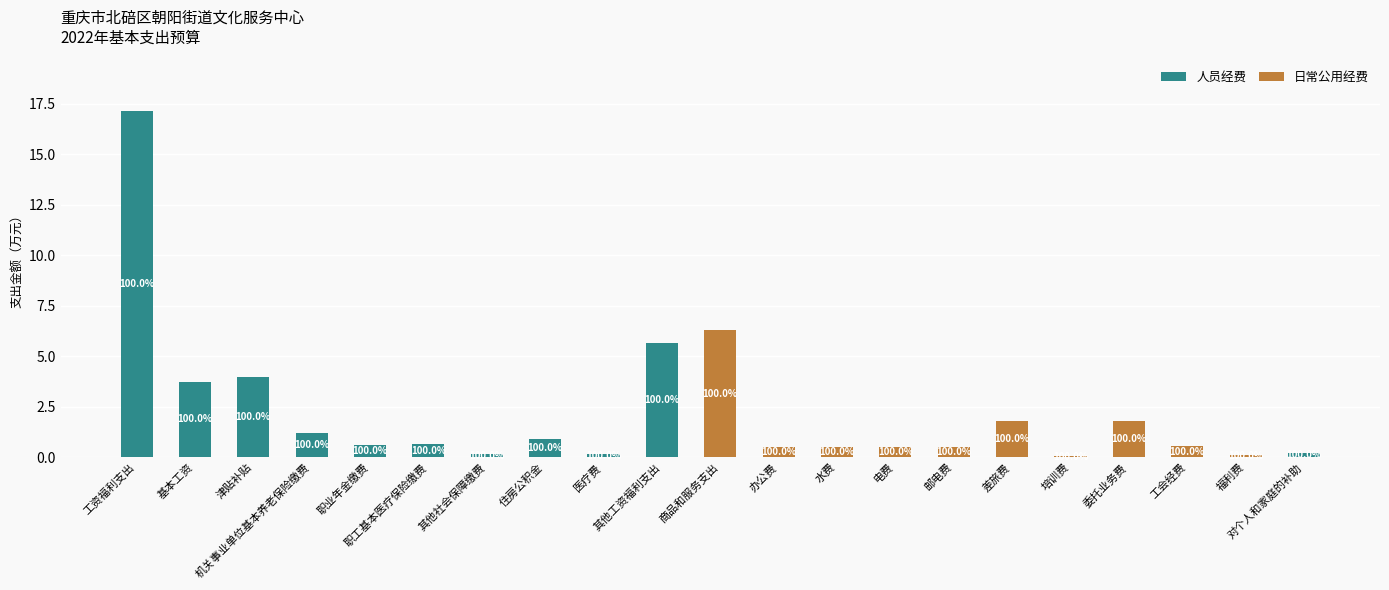

What is the highest value of the 人员经费 series?

17.1